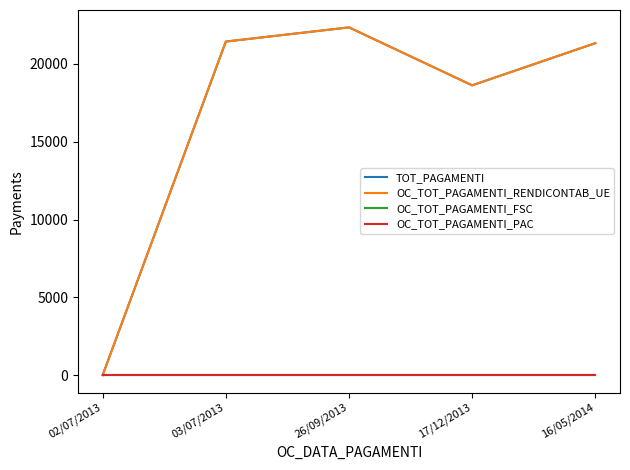

Does the chart have visible grid lines?

No